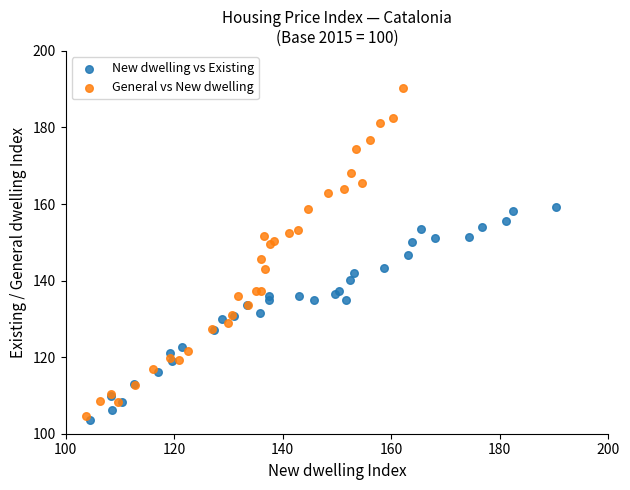

What are all the series names shown in the legend?

New dwelling vs Existing, General vs New dwelling